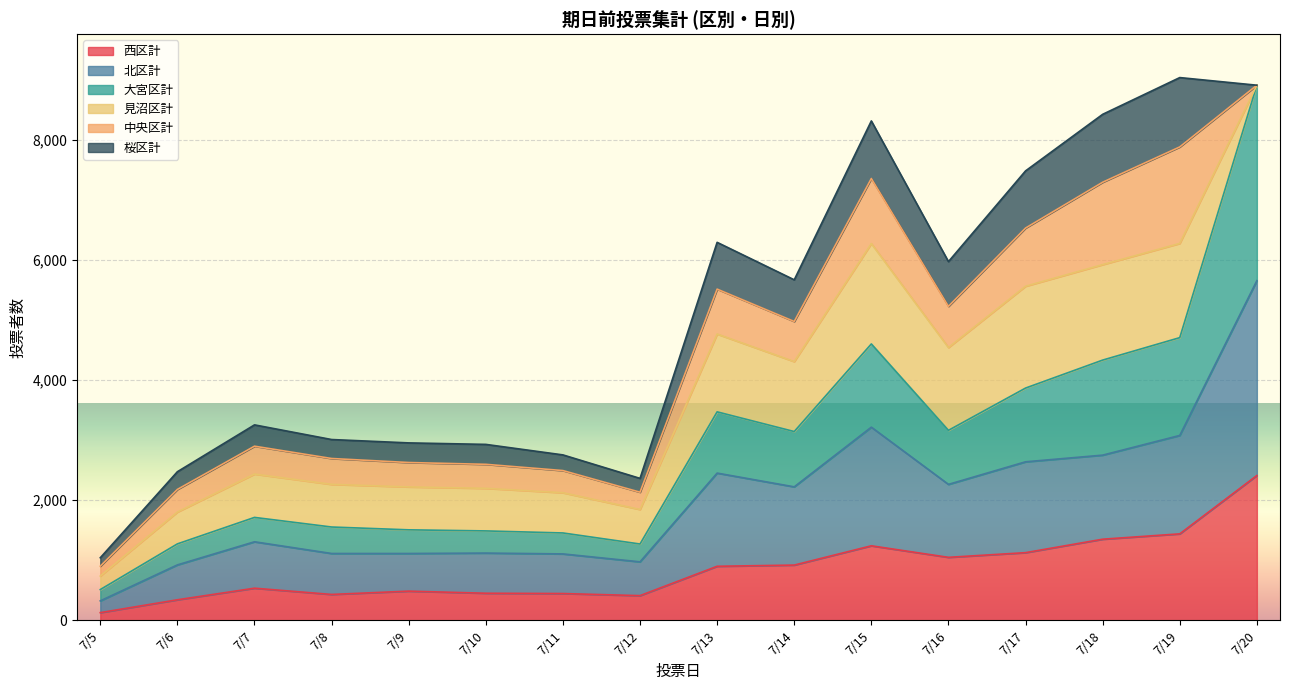

Reading left to right, extract all data points from this chart.

西区計: 128	342	535	431	486	451	446	411	900	920	1241	1049	1127	1351	1440	2412
北区計: 324	923	1308	1113	1113	1120	1106	974	2452	2223	3217	2264	2640	2751	3079	5657
大宮区計: 512	1273	1714	1554	1507	1489	1455	1271	3472	3144	4603	3164	3868	4334	4708	8912